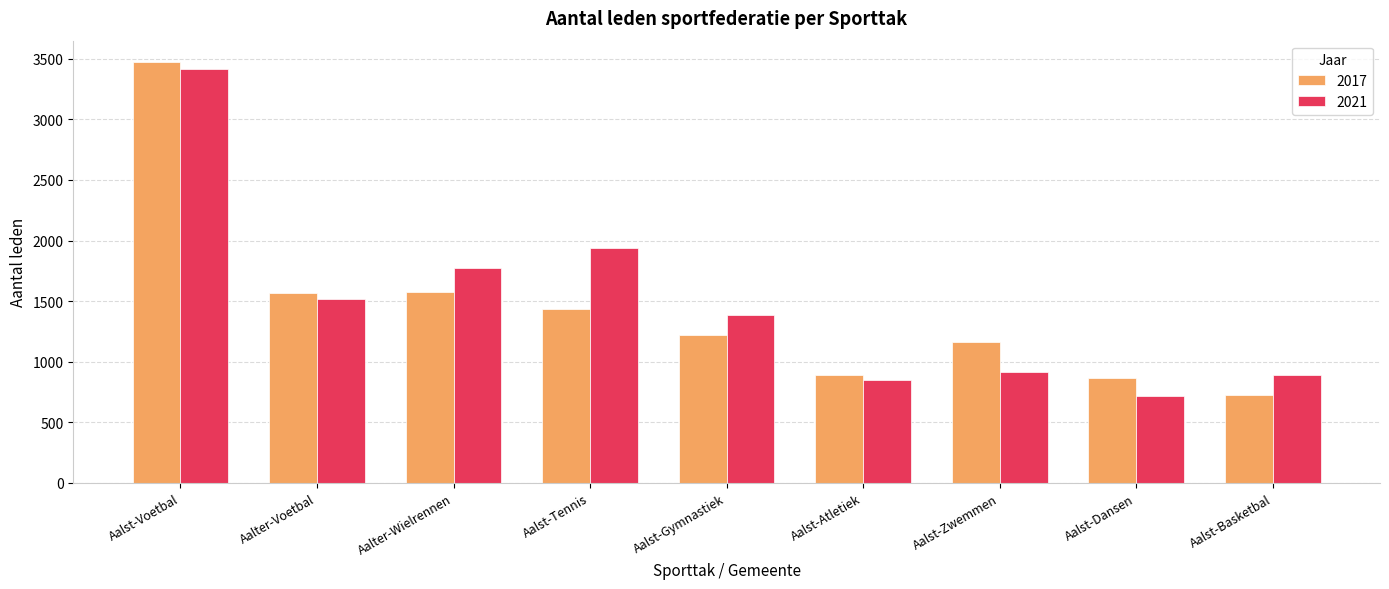

What are all the series names shown in the legend?

2017, 2021